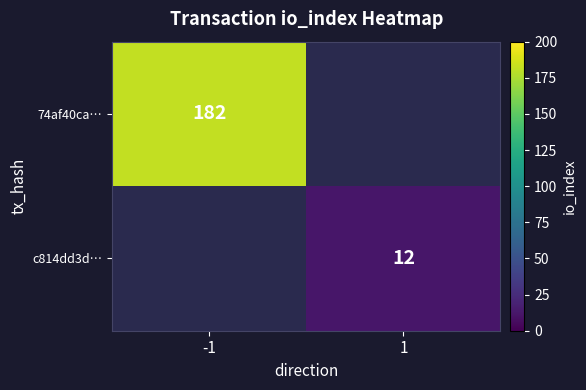

At which category does the chart reach its minimum across all series?

1